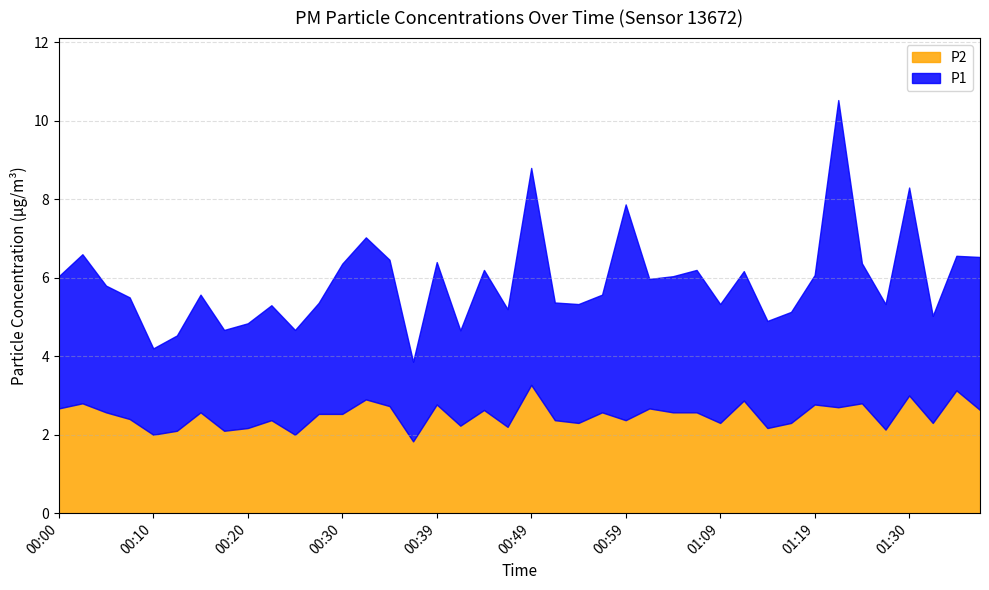

Is it true that P1 equals 4.9 at 01:02?

False